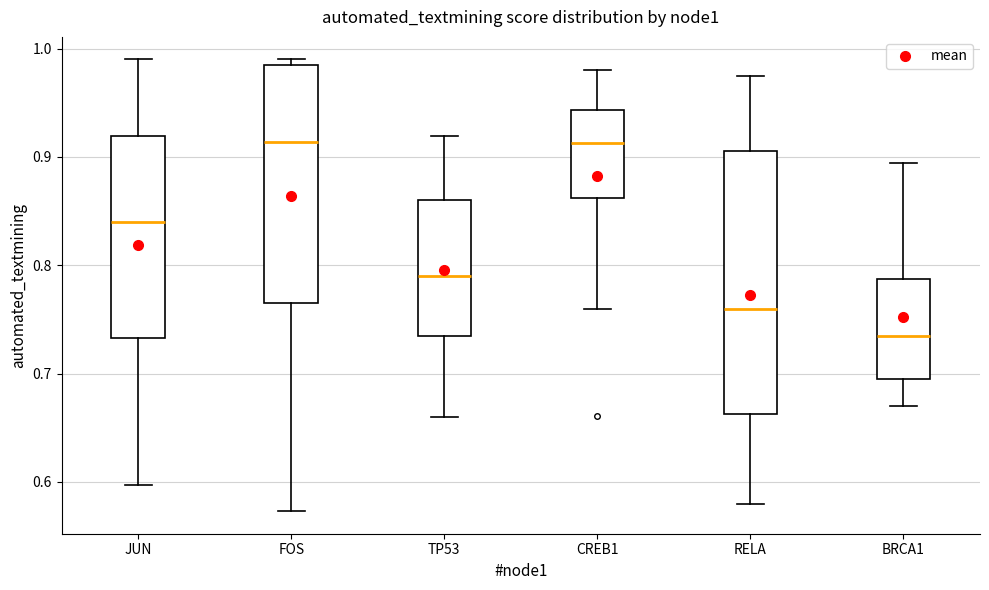

Reading left to right, transcribe this box plot: for each box, give where its median line is, the range the box spans, and where its two whiskers end, as read against the y-axis. The values are not printed on the chart, so give them approximately, as read against the axis.

JUN: median 0.84, box 0.73 to 0.92, whiskers 0.60 to 0.99
FOS: median 0.91, box 0.77 to 0.98, whiskers 0.57 to 0.99
TP53: median 0.79, box 0.74 to 0.86, whiskers 0.66 to 0.92
CREB1: median 0.91, box 0.86 to 0.94, whiskers 0.76 to 0.98
RELA: median 0.76, box 0.66 to 0.91, whiskers 0.58 to 0.98
BRCA1: median 0.73, box 0.70 to 0.79, whiskers 0.67 to 0.89